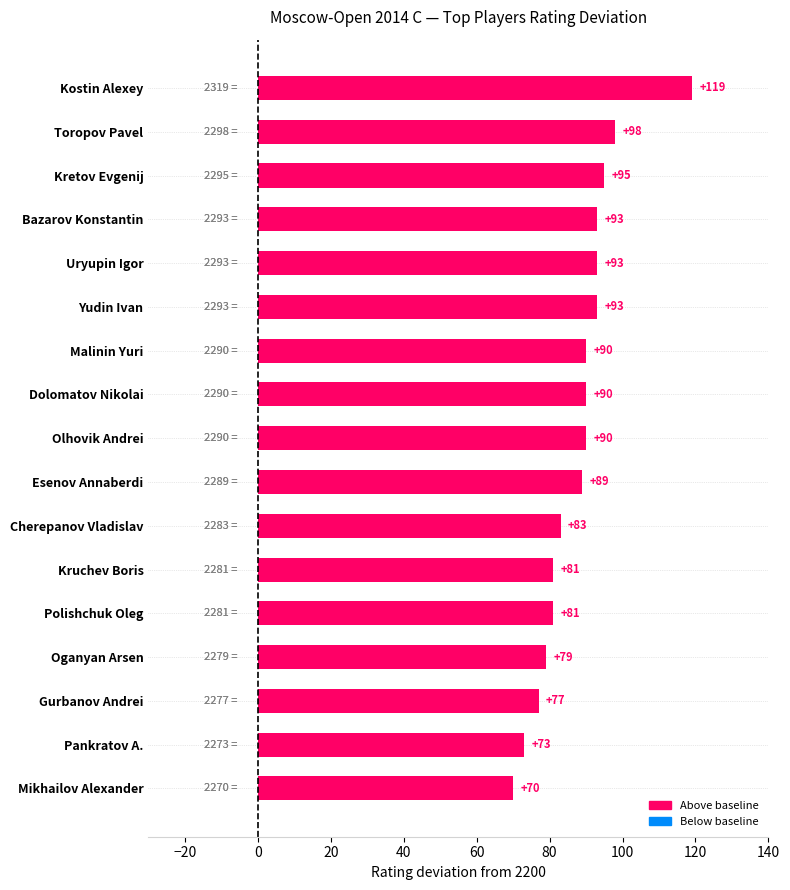

Between Bazarov Konstantin and Esenov Annaberdi, which is larger?

Bazarov Konstantin